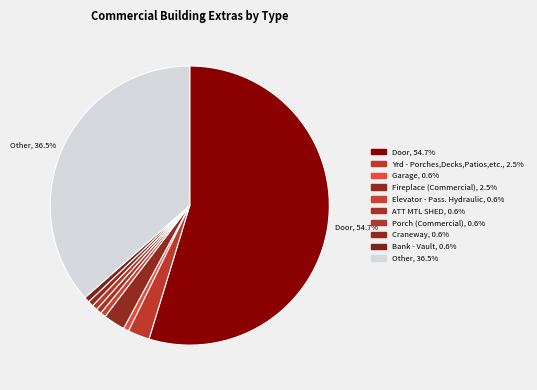

Count the number of slices in the pie.

10